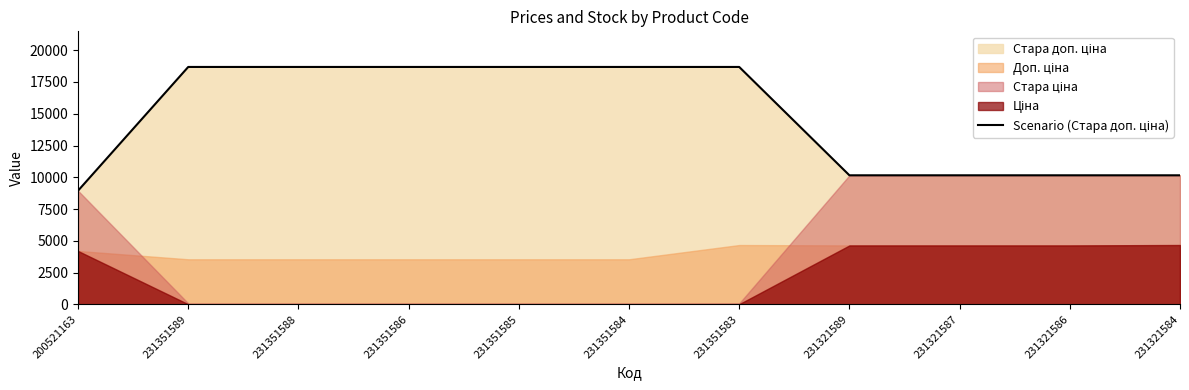

Reading left to right, list all the values displayed in this chart.

8946.3	18684.0	18684.0	18684.0	18684.0	18684.0	18684.0	10158.6	10158.6	10158.6	10158.6